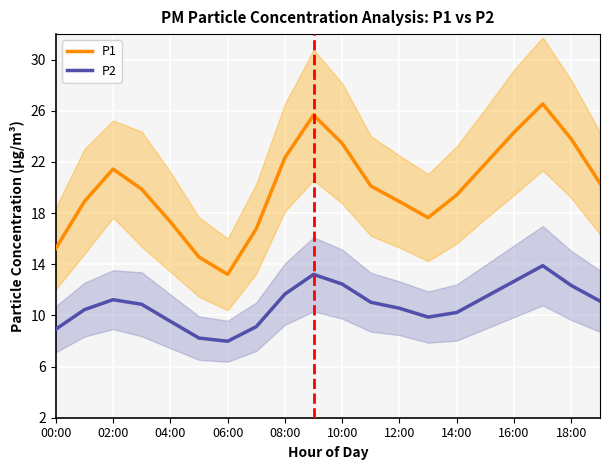

True or false: P1 and P2 cross at least once.

False